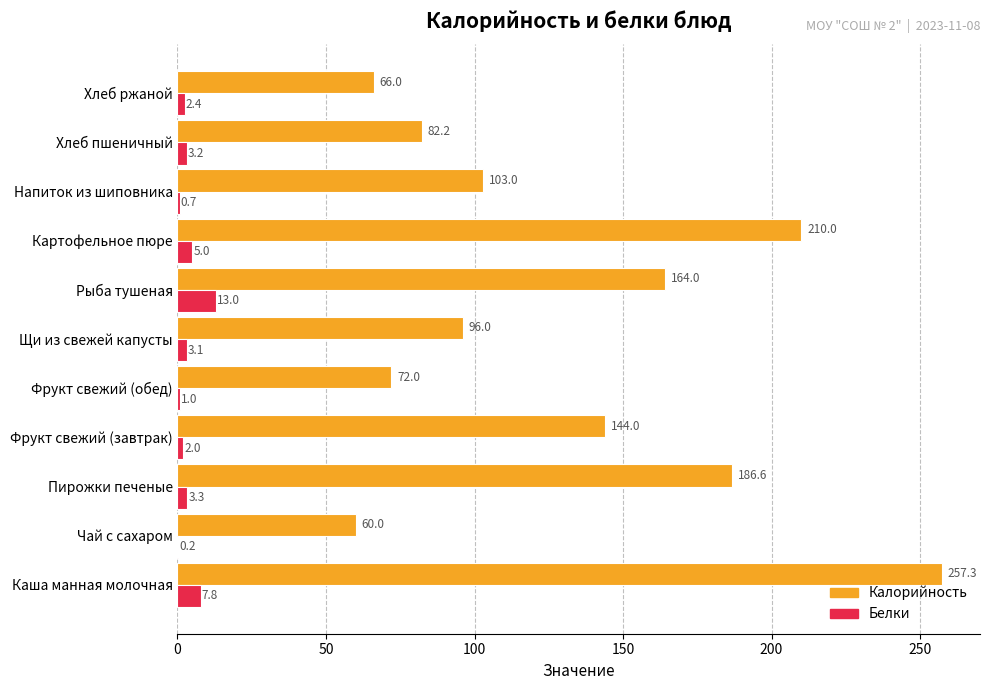

Between Щи из свежей капусты and Картофельное пюре, which series saw the biggest shift?

Калорийность